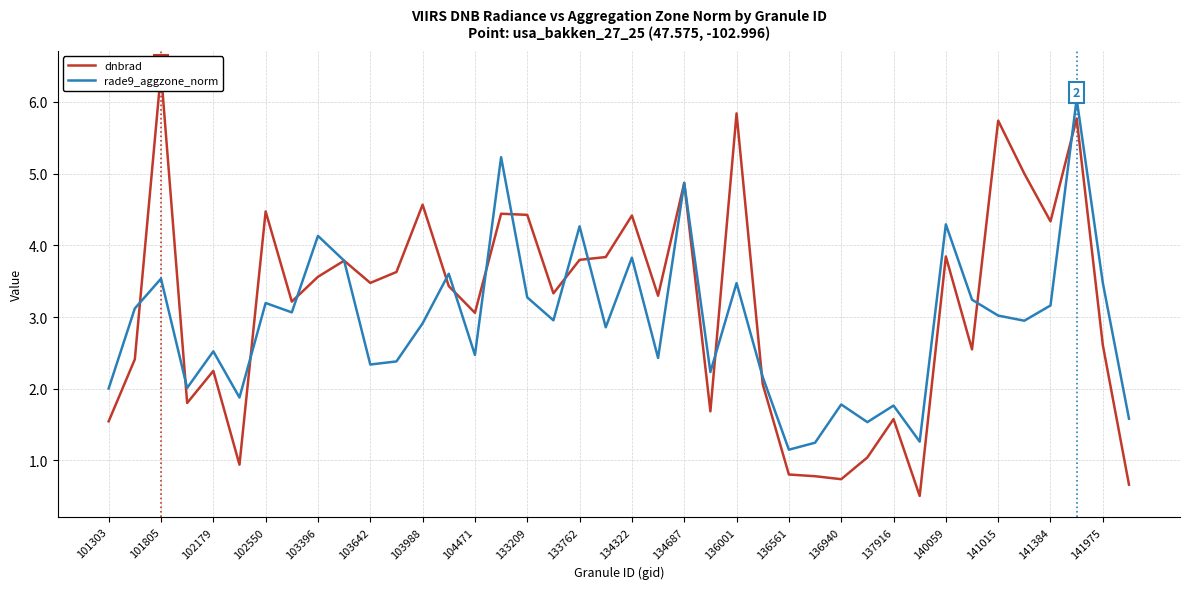

True or false: rade9_aggzone_norm has a value of 1.7 at 141384.

False